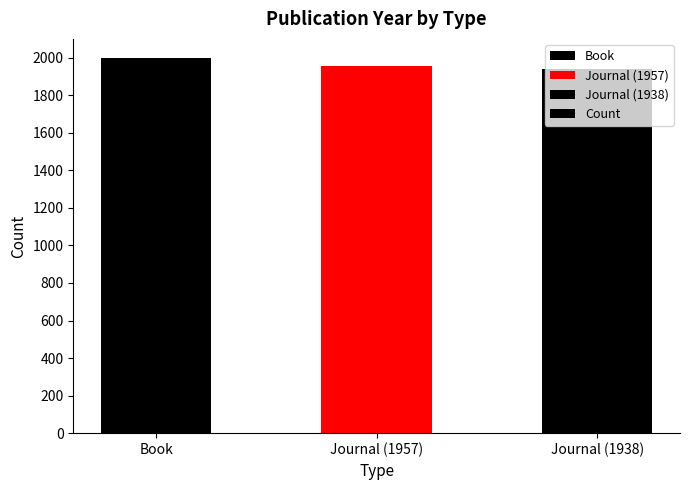

How many categories are shown in the chart?

3